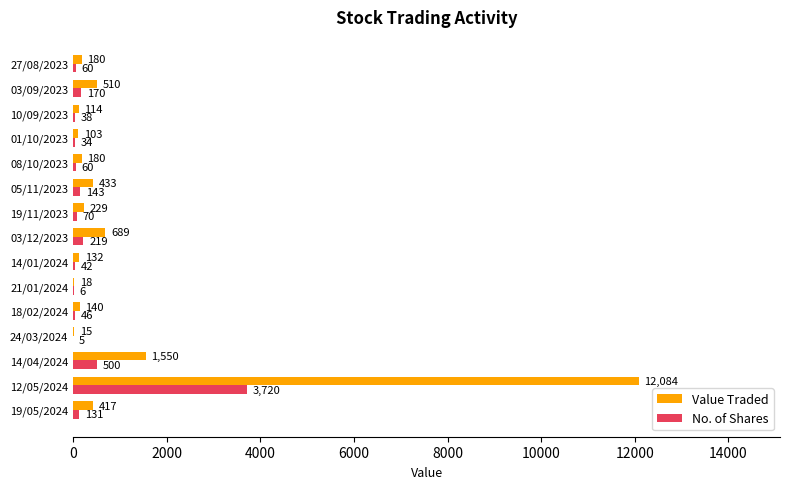

What is the total value across all series at 01/10/2023?

137